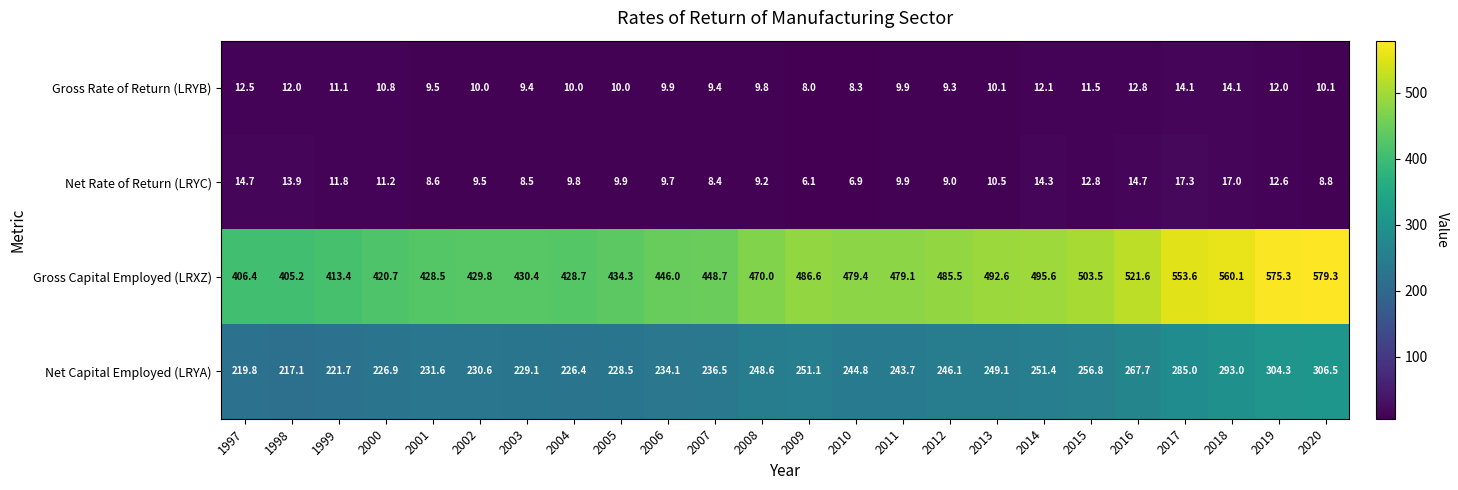

True or false: Net Capital Employed (LRYA) has a value of 304.3 at 2019.

True